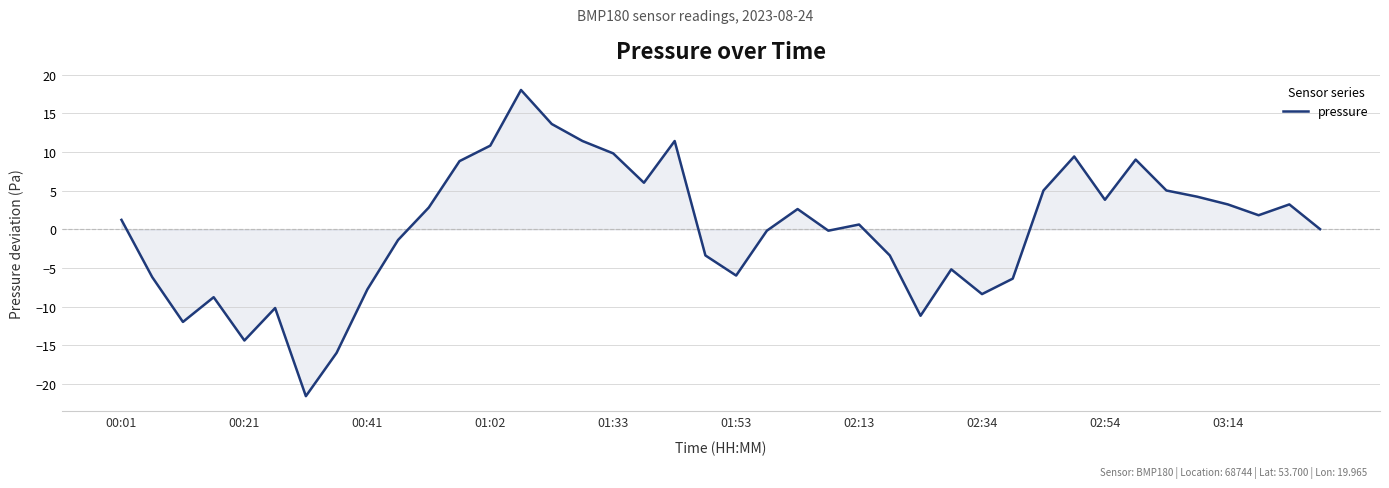

What is the maximum value shown in the chart?

18.0